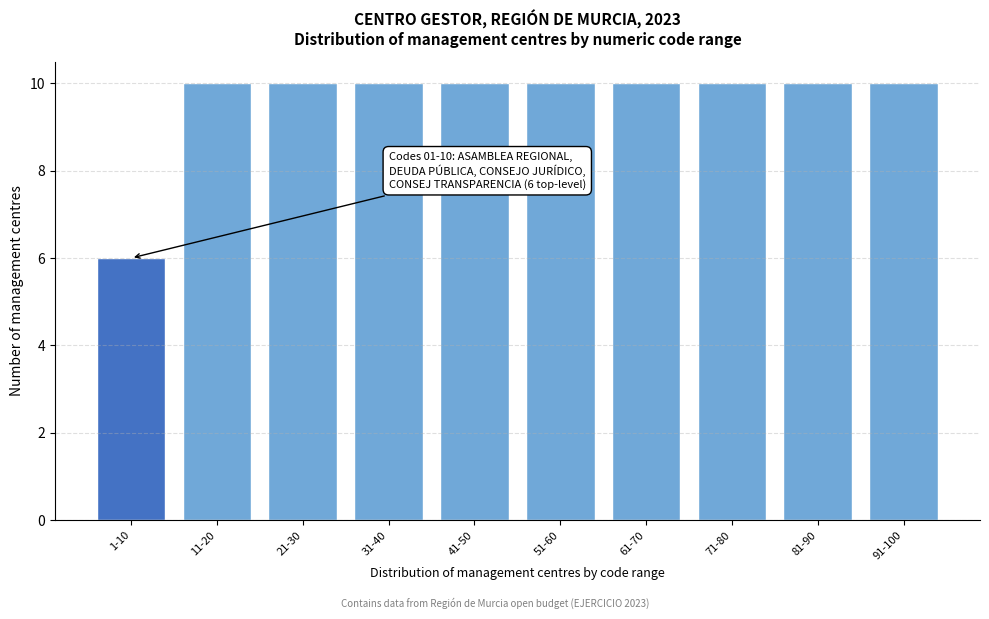

Reading right to left, transcribe all the data shown in this chart.

10	10	10	10	10	10	10	10	10	6